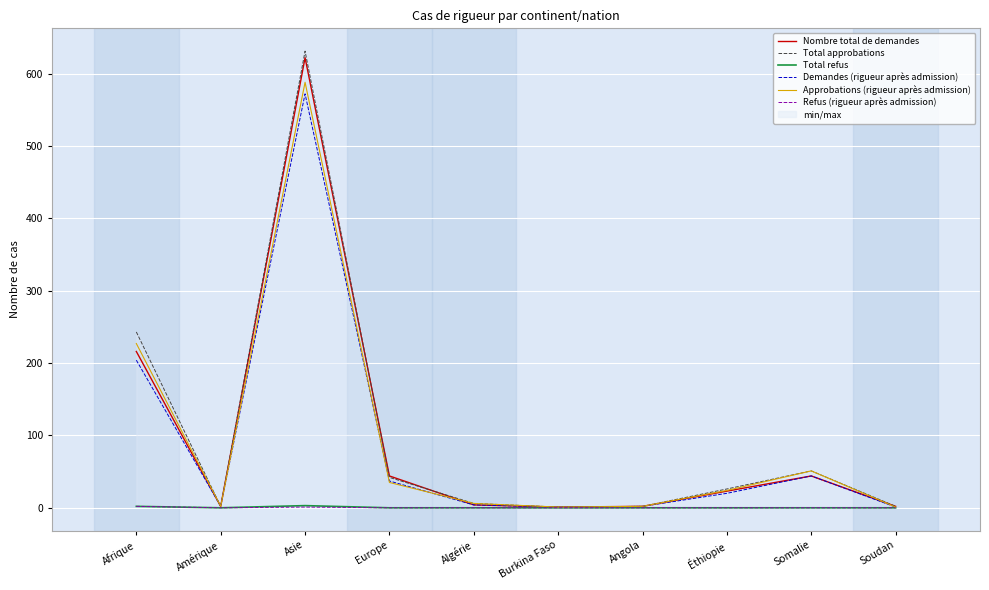

Rank the series by their maximum value, from highest to lowest.

Total approbations, Nombre total de demandes, Approbations (rigueur après admission), Demandes (rigueur après admission), Total refus, Refus (rigueur après admission)